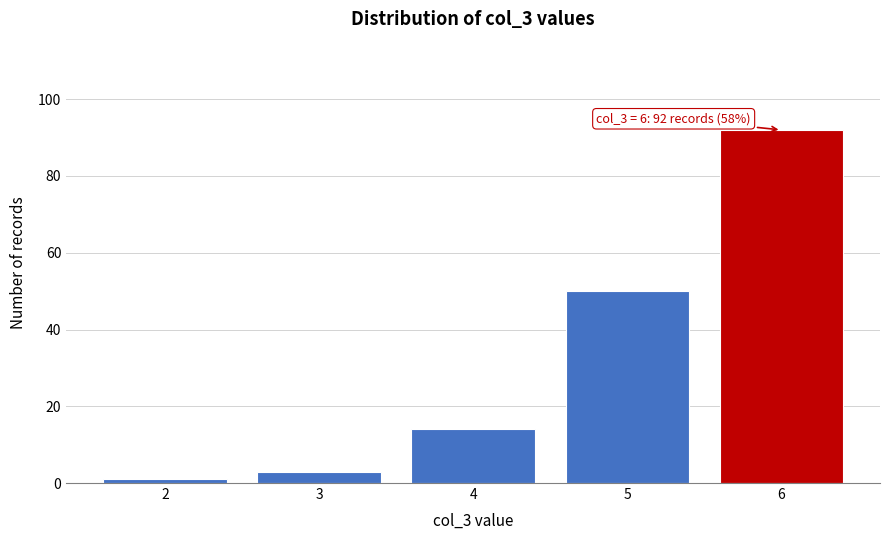

Reading left to right, extract all data points from this chart.

2=1	3=3	4=14	5=50	6=92